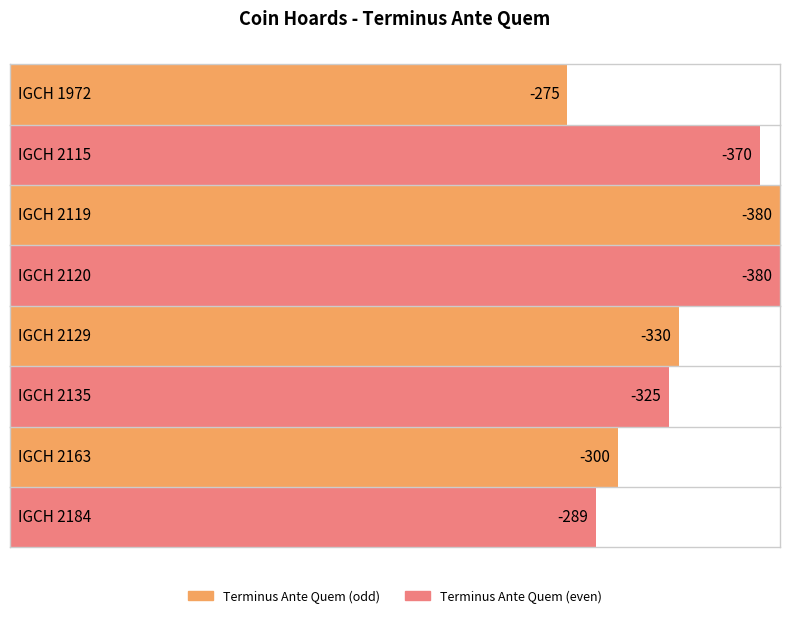

Reading left to right, extract all data points from this chart.

IGCH 1972=-275	IGCH 2115=-370	IGCH 2119=-380	IGCH 2120=-380	IGCH 2129=-330	IGCH 2135=-325	IGCH 2163=-300	IGCH 2184=-289